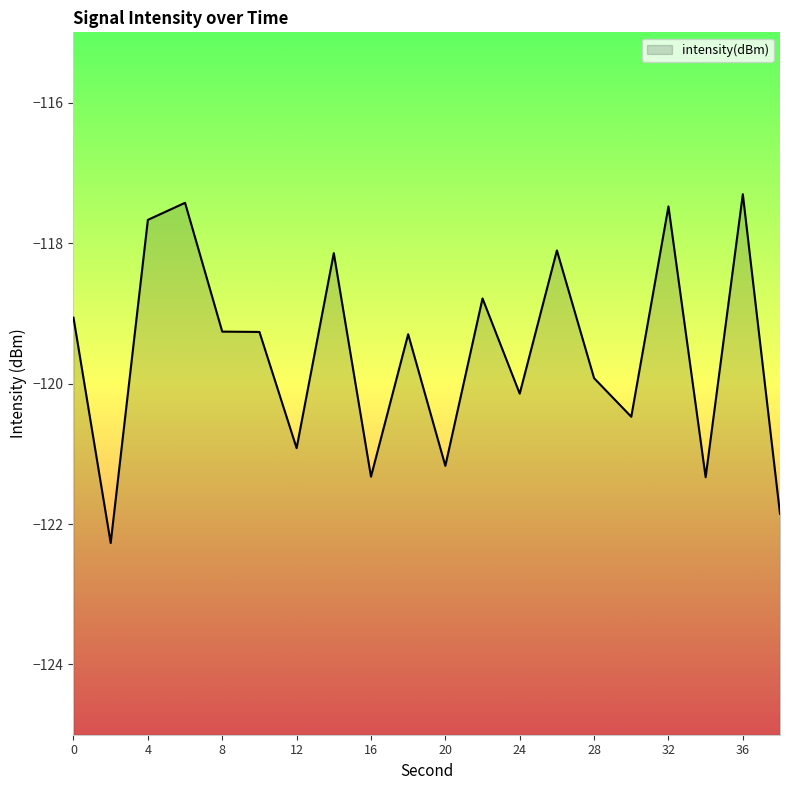

What is the average value?

-119.6